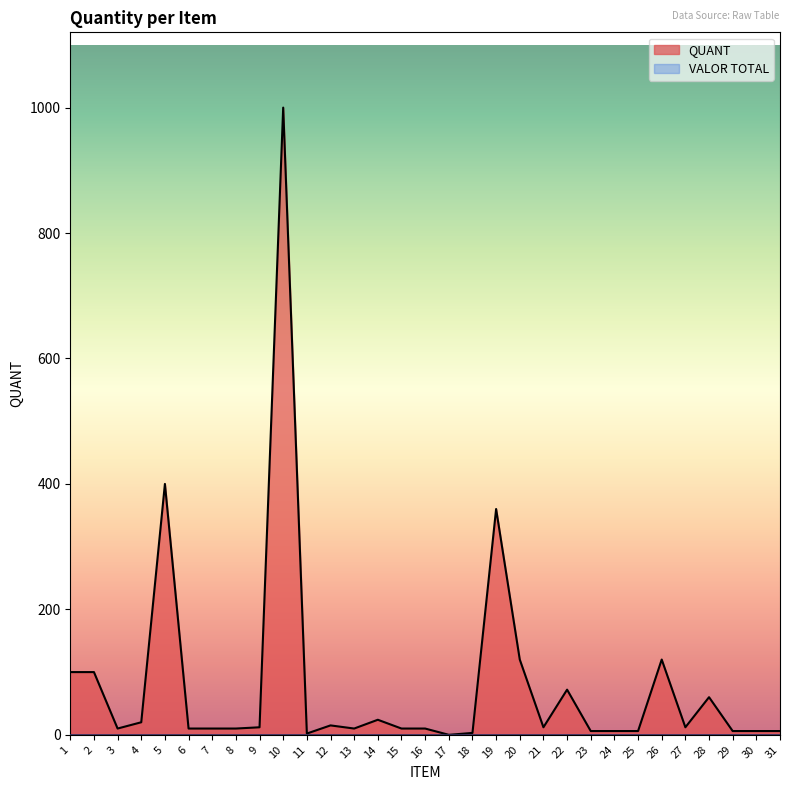

Reading right to left, what are all the values shown in this chart?

QUANT: 6	6	6	60	12	120	6	6	6	72	12	120	360	3	0	10	10	24	10	15	2	1000	12	10	10	10	400	20	10	100	100
VALOR TOTAL: 0	0	0	0	0	0	0	0	0	0	0	0	0	0	0	0	0	0	0	0	0	0	0	0	0	0	0	0	0	0	0